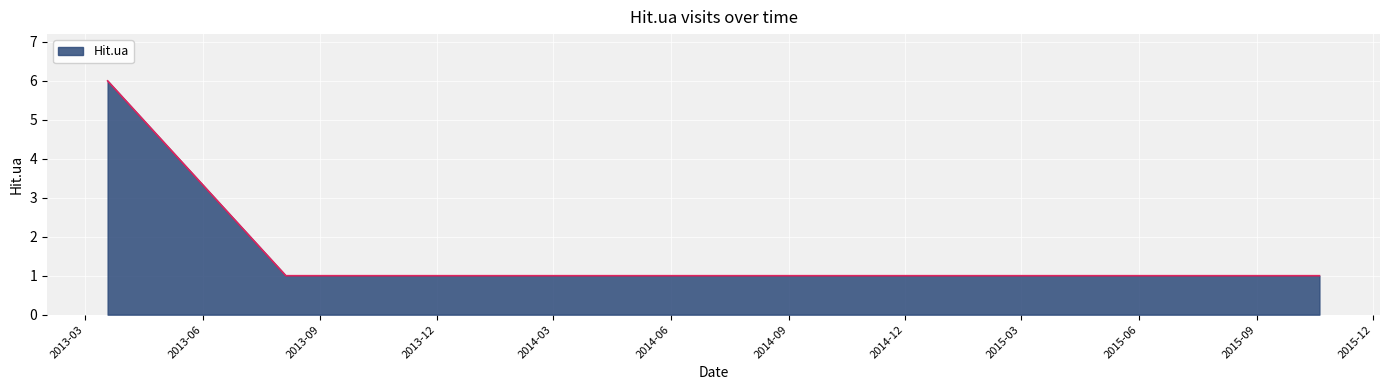

What is the maximum value shown in the chart?

6